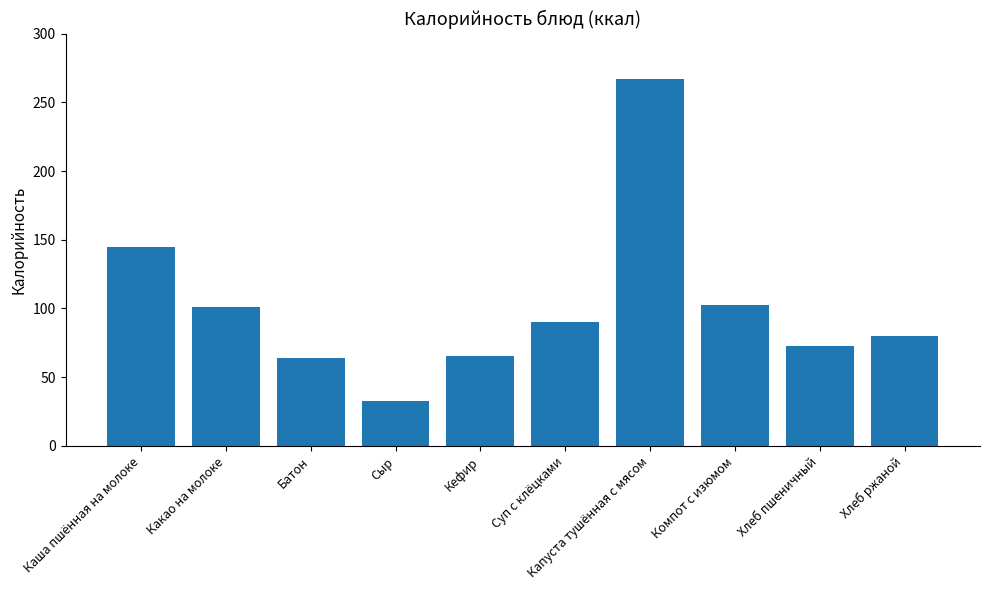

What is the difference between the values at Сыр and Батон?

31.9